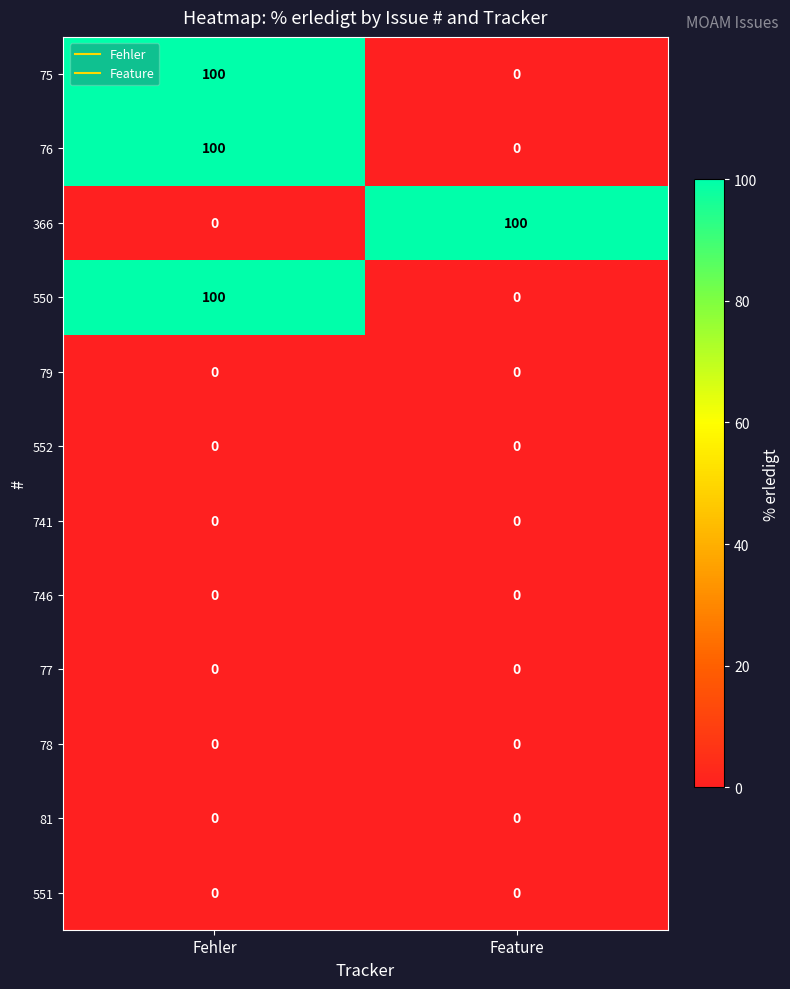

At which category is the sum across all series the highest?

Fehler